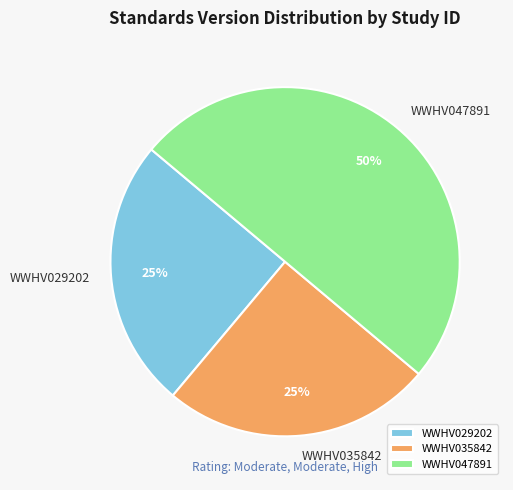

To the nearest percent, what percentage of the pie is WWHV047891?

50%